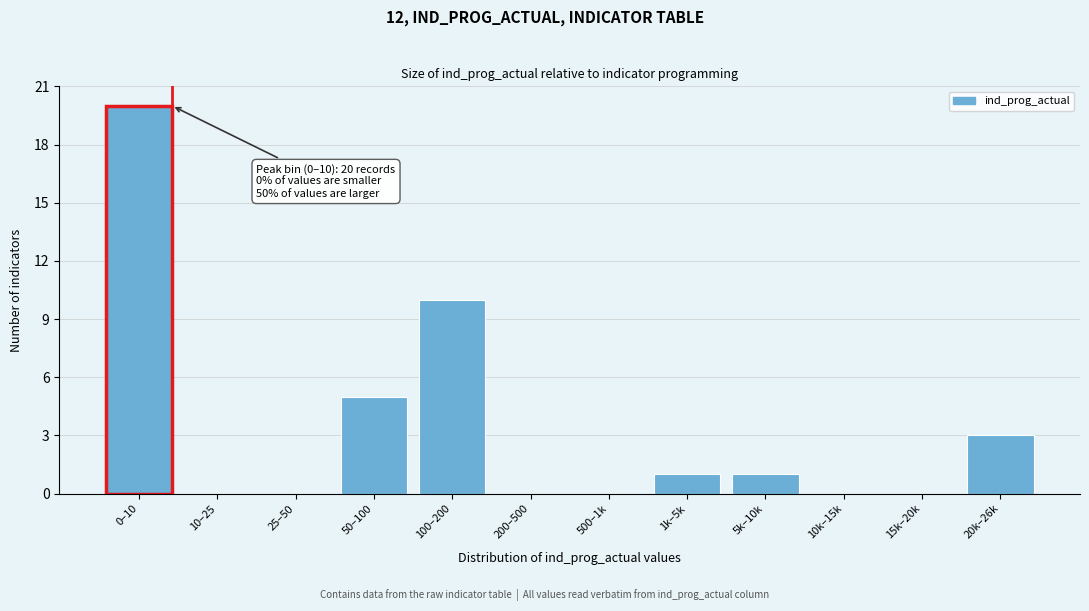

Reading left to right, extract all data points from this chart.

0–10=20	10–25=0	25–50=0	50–100=5	100–200=10	200–500=0	500–1k=0	1k–5k=1	5k–10k=1	10k–15k=0	15k–20k=0	20k–26k=3